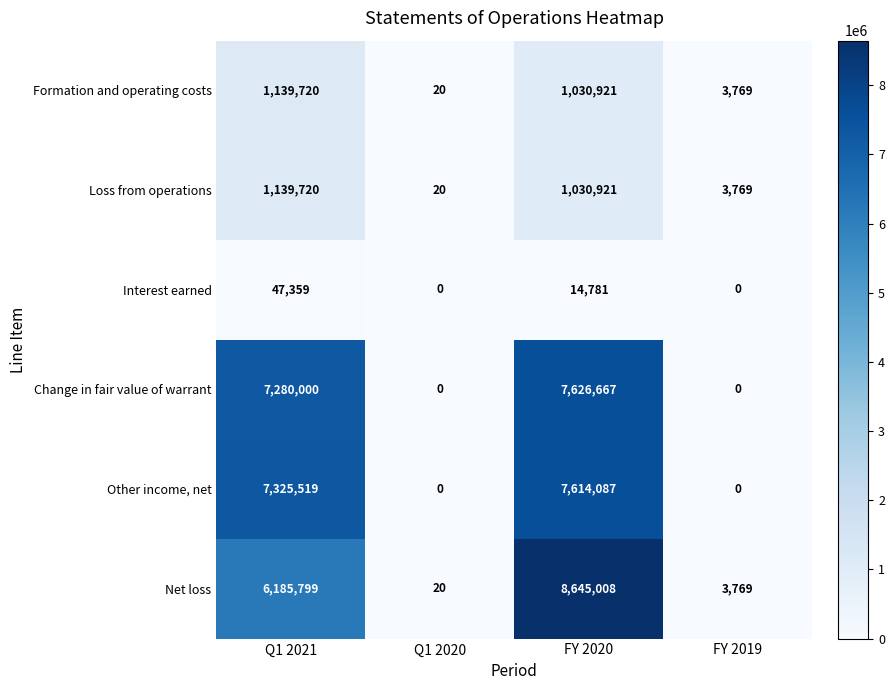

Reading left to right, transcribe all the data shown in this chart.

Formation and operating costs: 1139720	20	1030921	3769
Loss from operations: 1139720	20	1030921	3769
Interest earned: 47359	0	14781	0
Change in fair value of warrant: 7280000	0	7626667	0
Other income, net: 7325519	0	7614087	0
Net loss: 6185799	20	8645008	3769